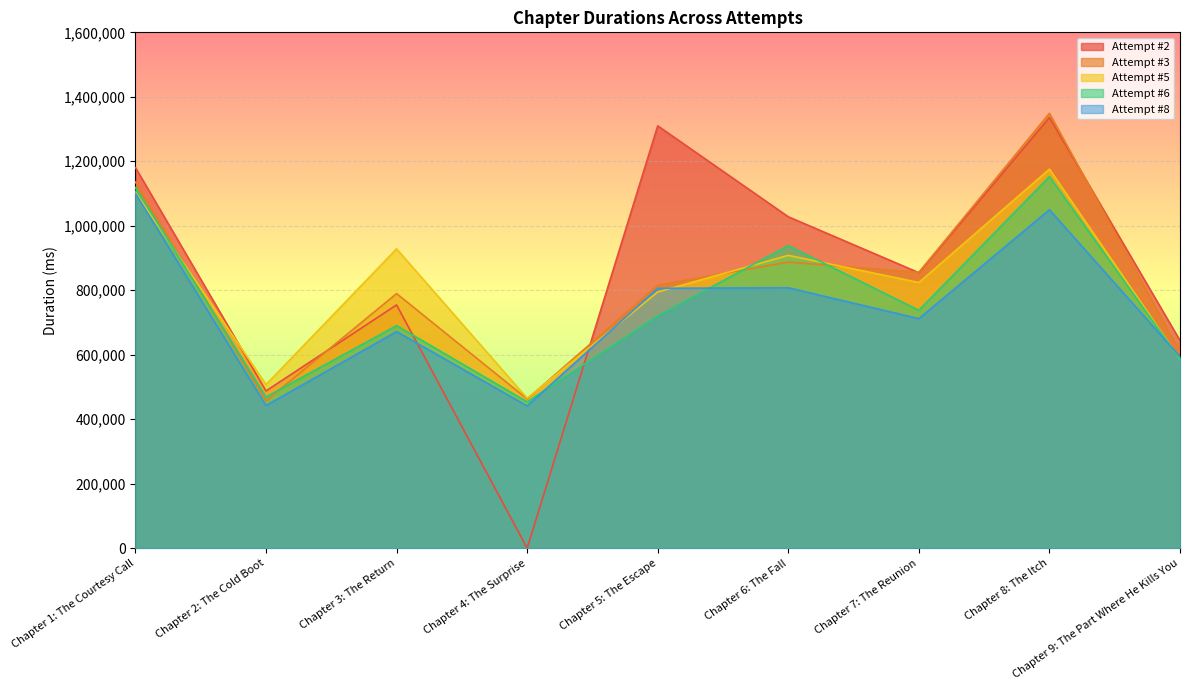

Which series ends up on top after the final intersection of Attempt #5 and Attempt #8?

Attempt #8